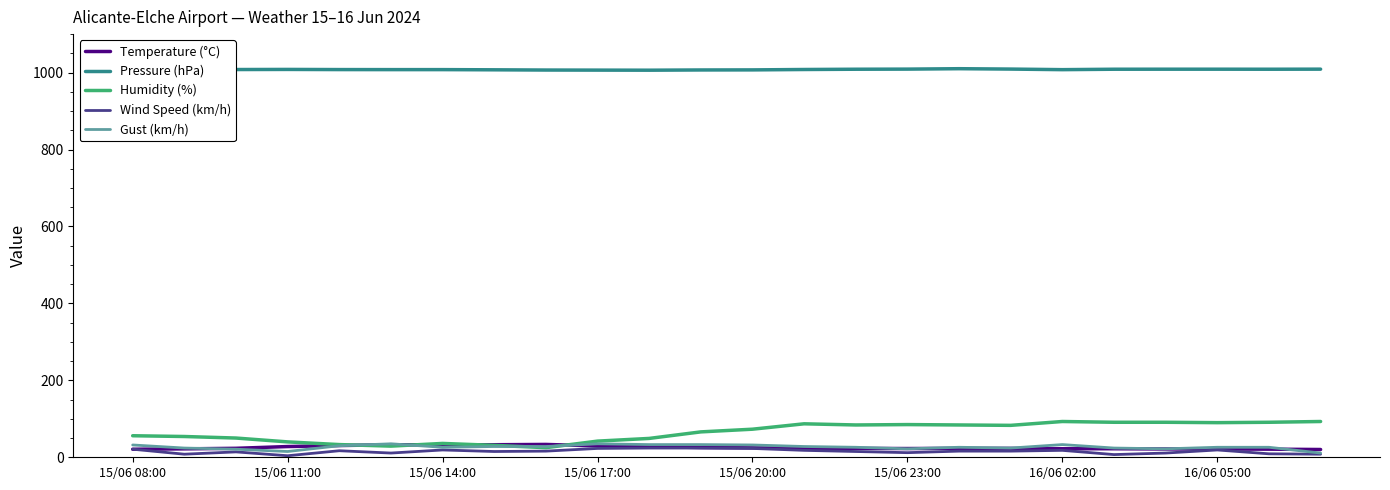

Which series has the largest total across all categories?

Pressure (hPa)